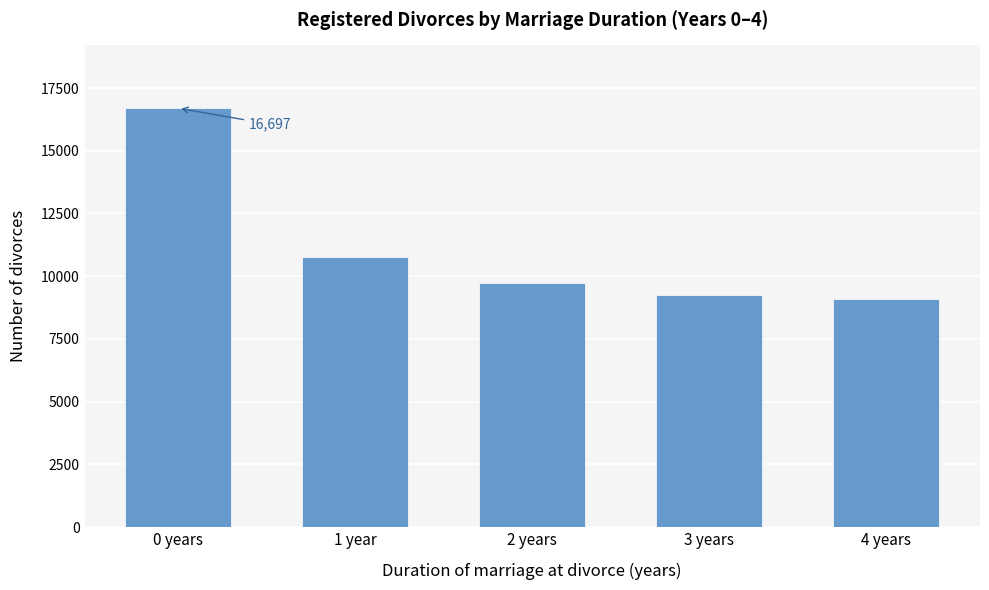

Reading left to right, extract all data points from this chart.

16697	10750	9718	9249	9093